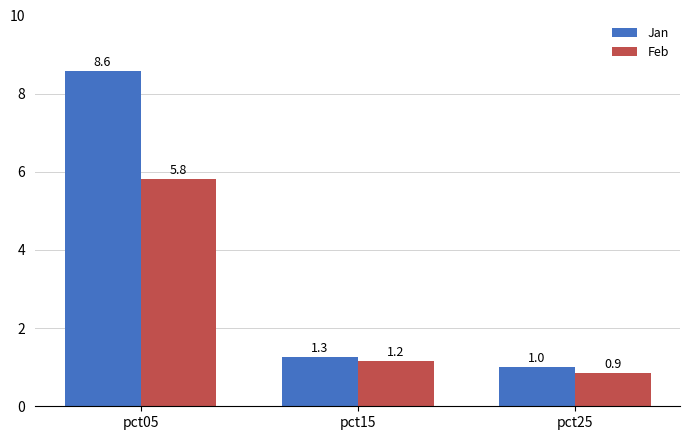

What is the value of the Jan bar at the 2nd from the left?

1.3